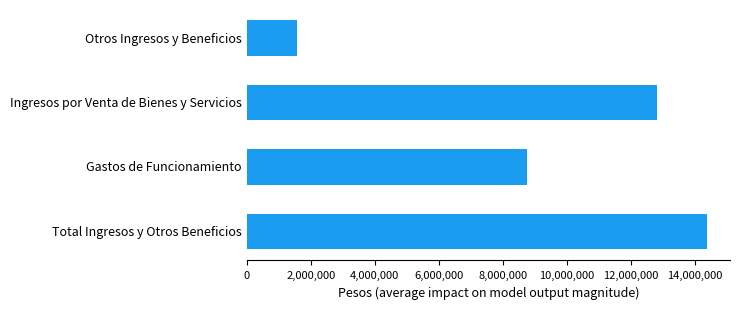

Rank the categories by value from lowest to highest.

Otros Ingresos y Beneficios, Gastos de Funcionamiento, Ingresos por Venta de Bienes y Servicios, Total Ingresos y Otros Beneficios